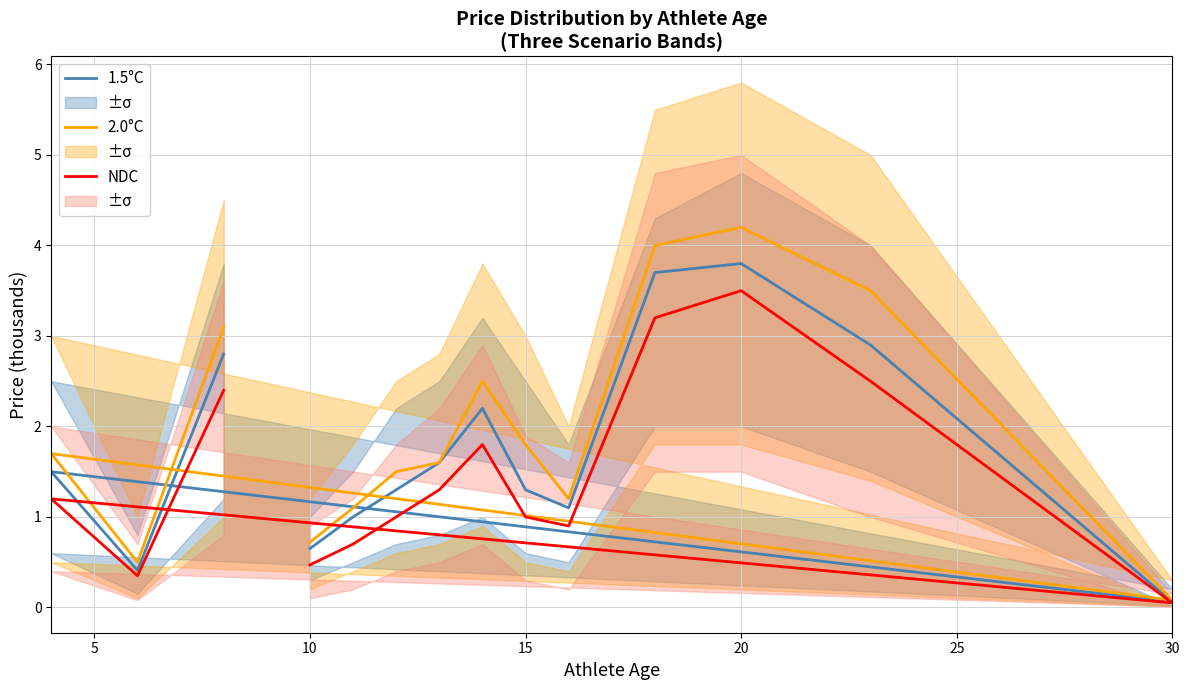

Is it true that 2.0°C equals 0.1 at 30?

False